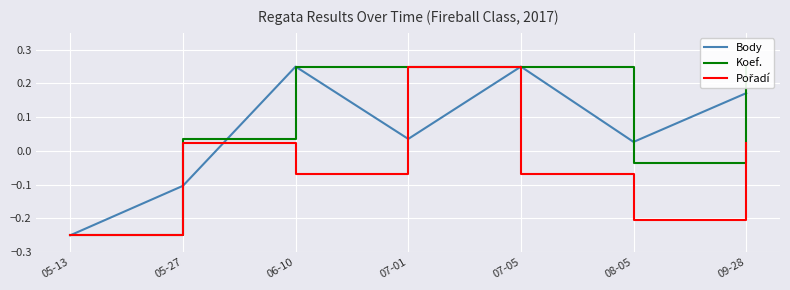

Which series has the largest total across all categories?

Koef.